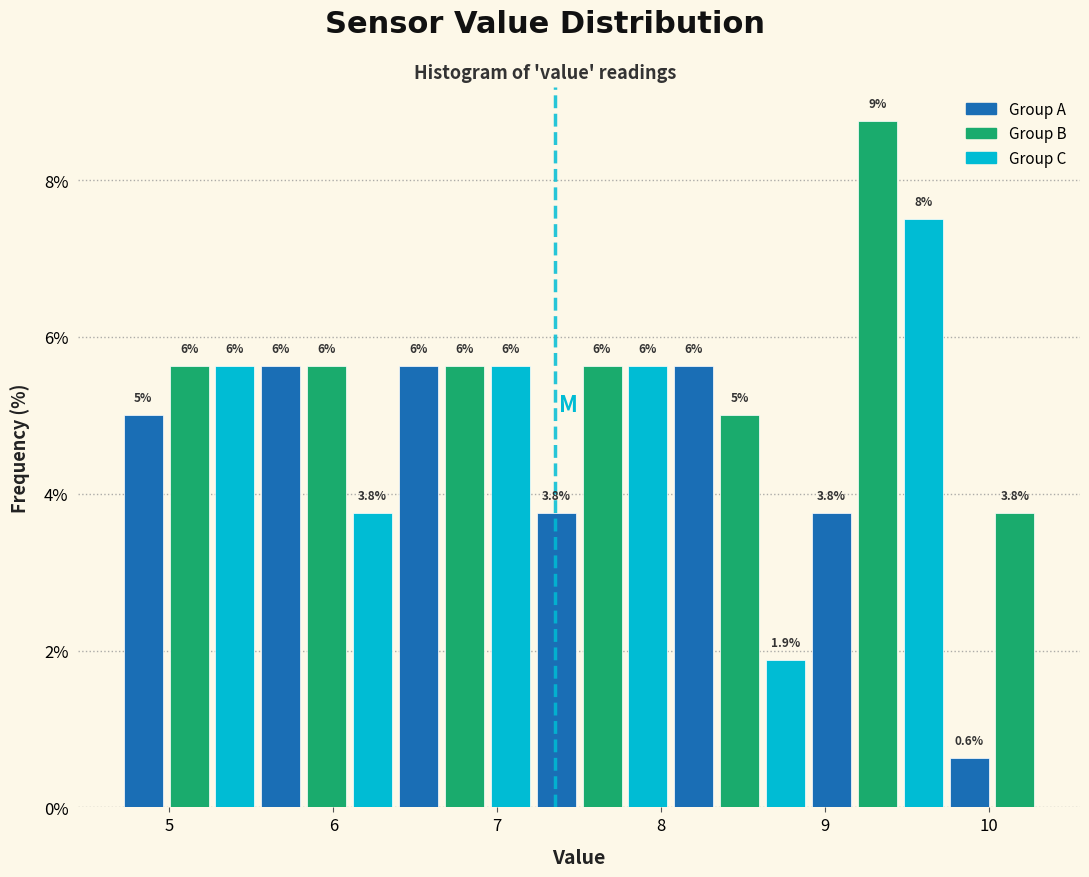

Around what value on the x-axis is the tallest bar? Give the approximate position of its centre, as read against the axis.

9.3